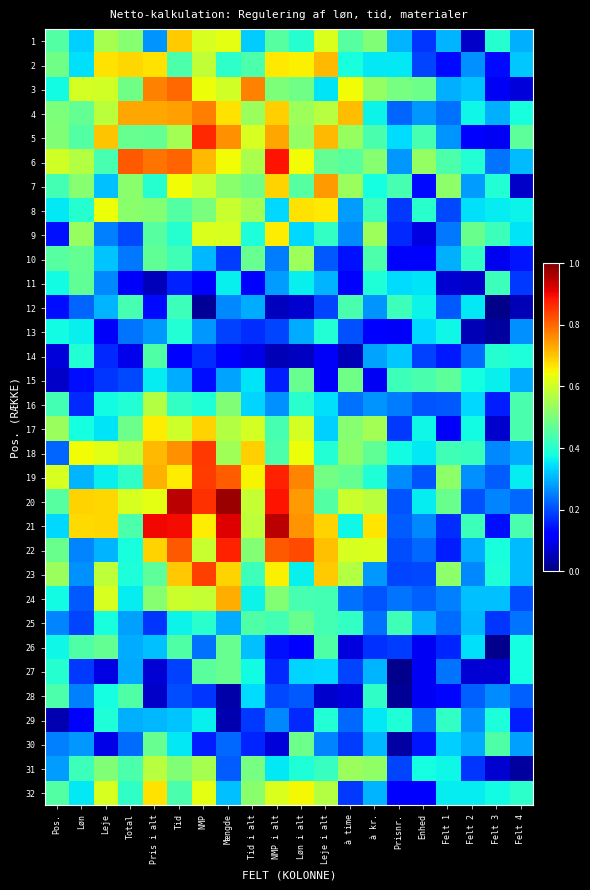

Which has a higher value, à kr. or Leje i alt?

Leje i alt